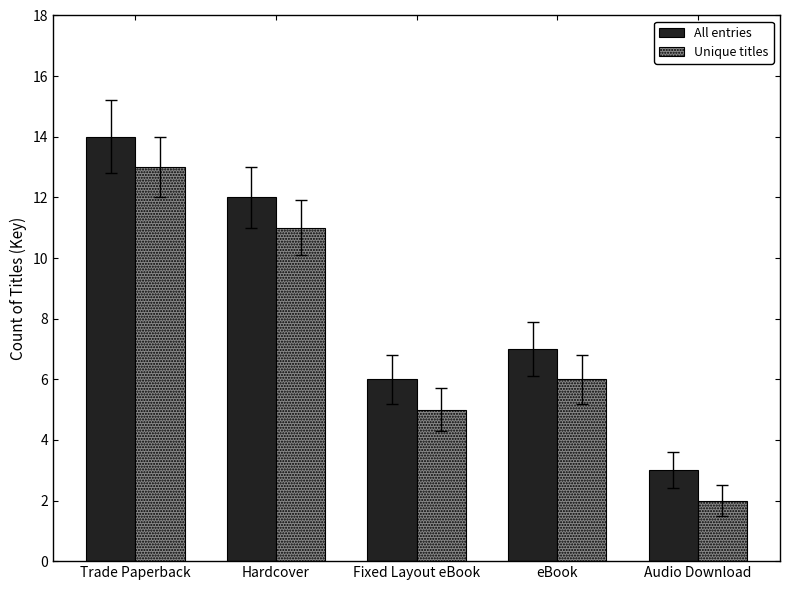

What position from the left is Hardcover?

2